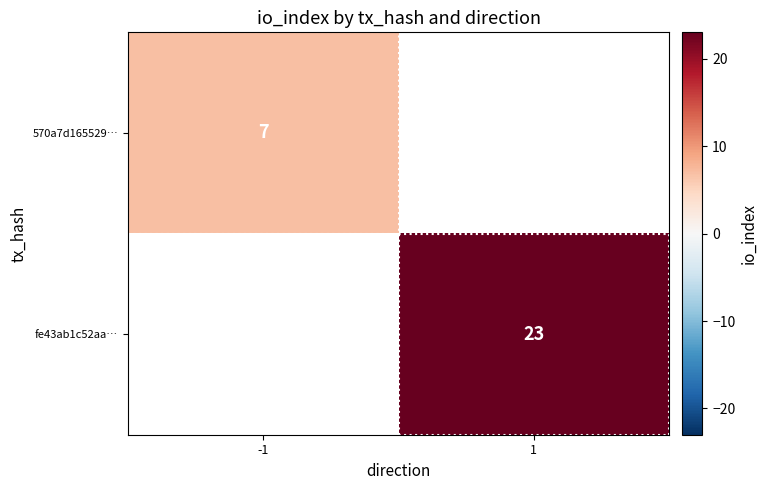

Is it true that fe43ab1c52aa… equals 5 at 1?

False